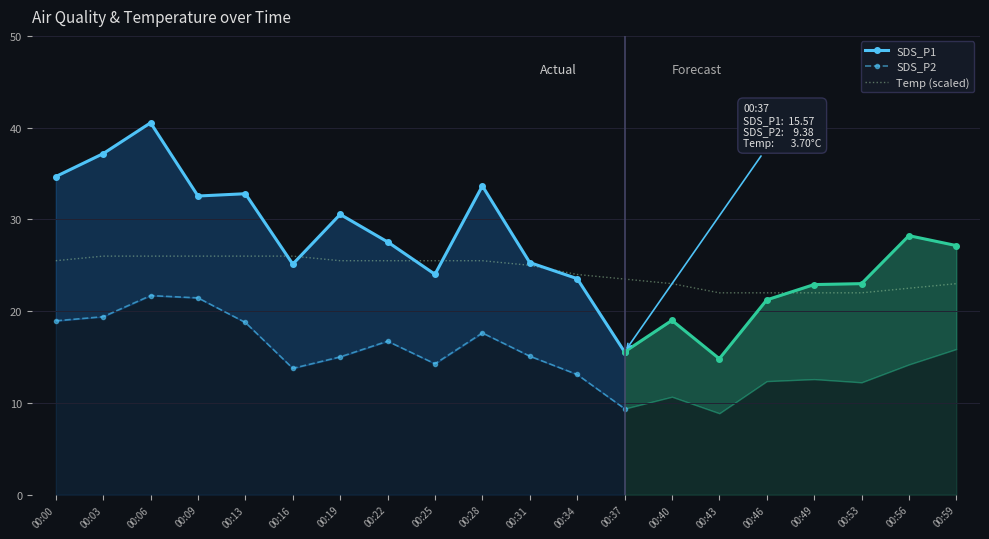

Reading right to left, list all the values displayed in this chart.

SDS_P1: 00:59=27.1	00:56=28.2	00:53=23.0	00:49=22.9	00:46=21.2	00:43=14.8	00:40=19.0	00:37=15.6	00:34=23.6	00:31=25.3	00:28=33.6	00:25=24.0	00:22=27.6	00:19=30.6	00:16=25.1	00:13=32.8	00:09=32.5	00:06=40.5	00:03=37.2	00:00=34.7
SDS_P2: 00:59=15.9	00:56=14.2	00:53=12.2	00:49=12.6	00:46=12.4	00:43=8.9	00:40=10.7	00:37=9.4	00:34=13.1	00:31=15.1	00:28=17.6	00:25=14.3	00:22=16.7	00:19=15.0	00:16=13.8	00:13=18.8	00:09=21.4	00:06=21.7	00:03=19.4	00:00=18.9
Temp: 00:59=3.6	00:56=3.5	00:53=3.4	00:49=3.4	00:46=3.4	00:43=3.4	00:40=3.6	00:37=3.7	00:34=3.8	00:31=4.0	00:28=4.1	00:25=4.1	00:22=4.1	00:19=4.1	00:16=4.2	00:13=4.2	00:09=4.2	00:06=4.2	00:03=4.2	00:00=4.1